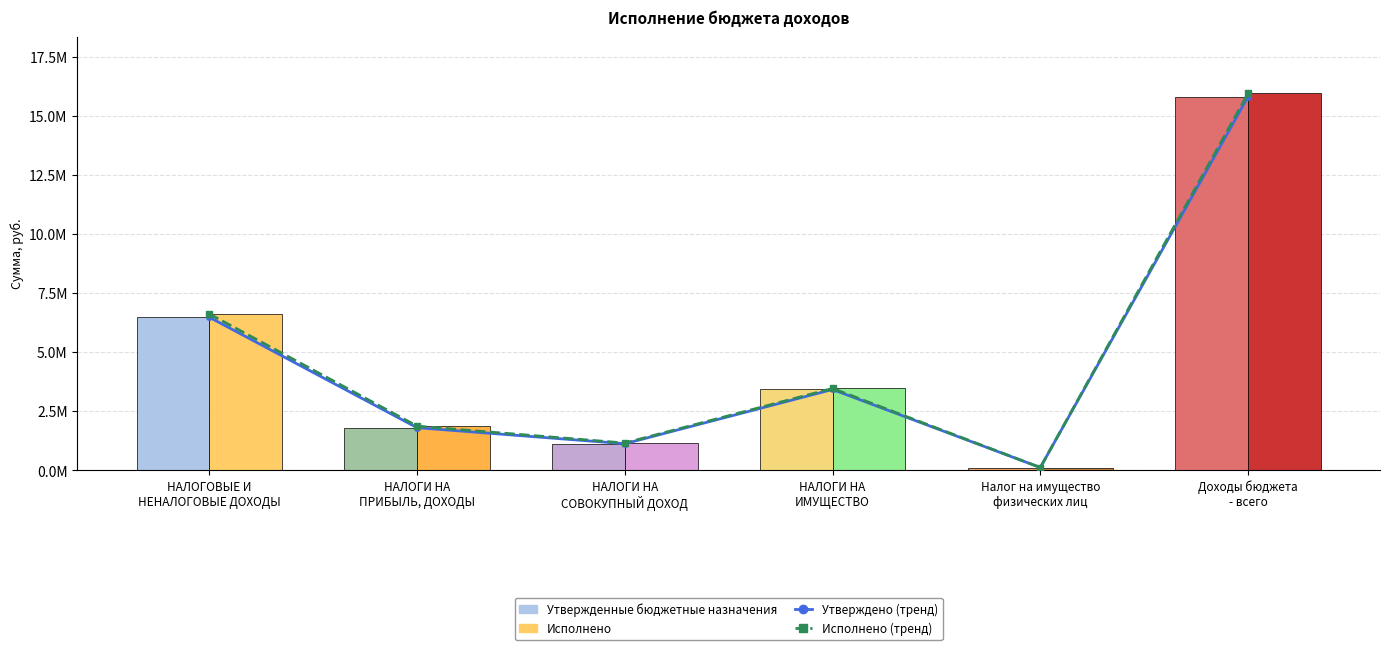

How many data points does each series have?

6